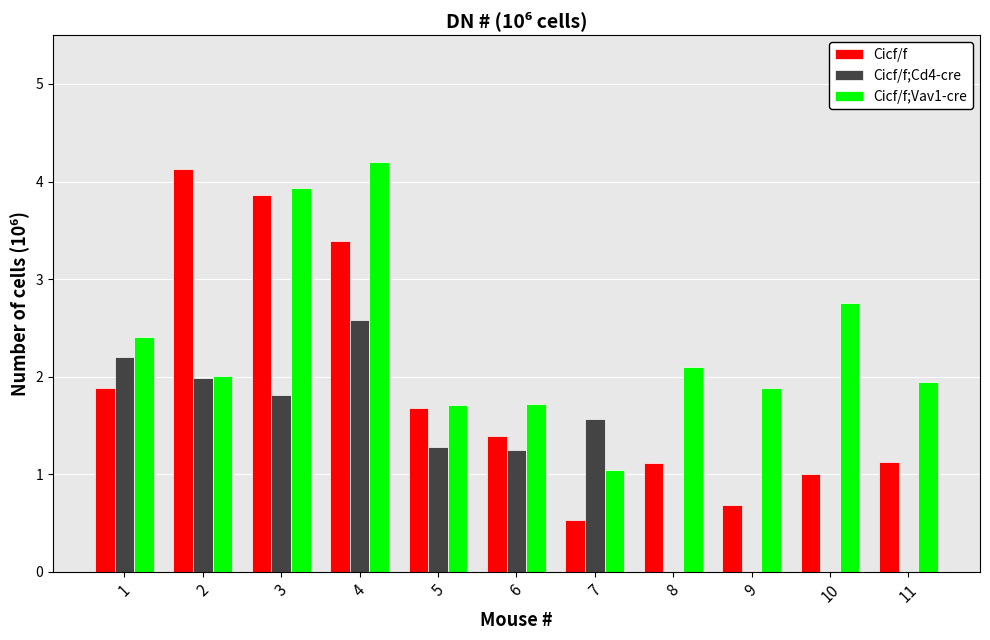

What is the sum of the Cicf/f;Cd4-cre values at 6 and 9?

1.2